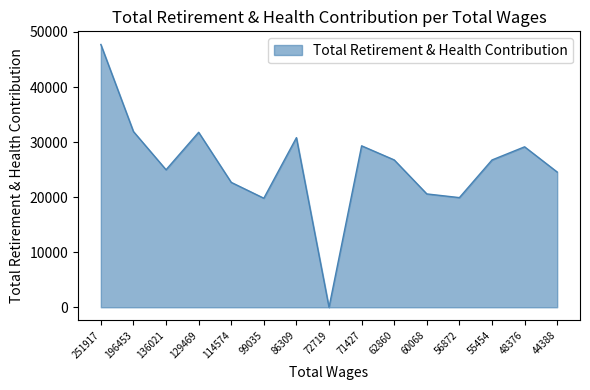

What is the difference between the values at 71427 and 72719?

29323